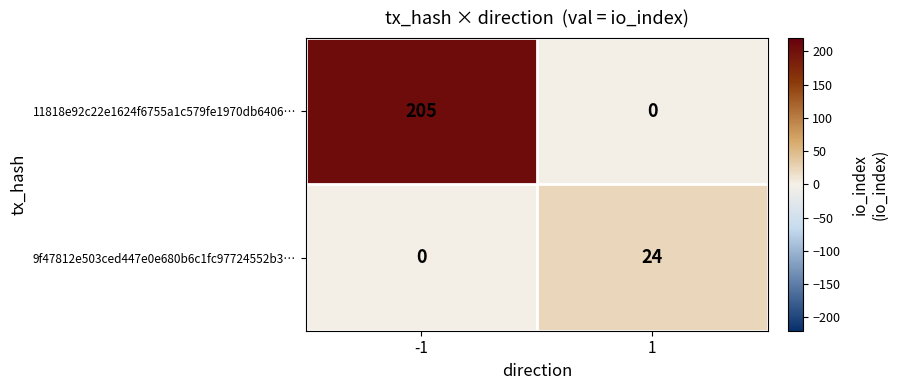

Which series has the largest total across all categories?

11818e92c22e1624f6755a1c579fe1970db6406…